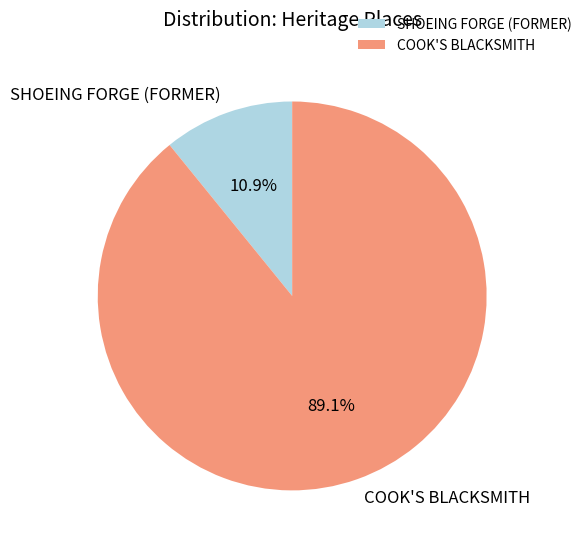

Which slice is the largest?

COOK'S BLACKSMITH